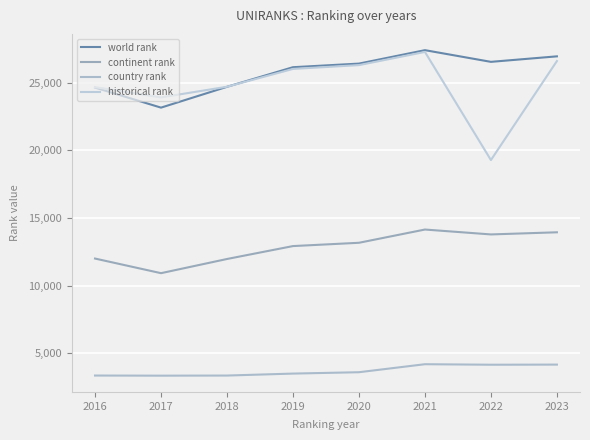

Where does the continent rank series first go above 13160?

2021